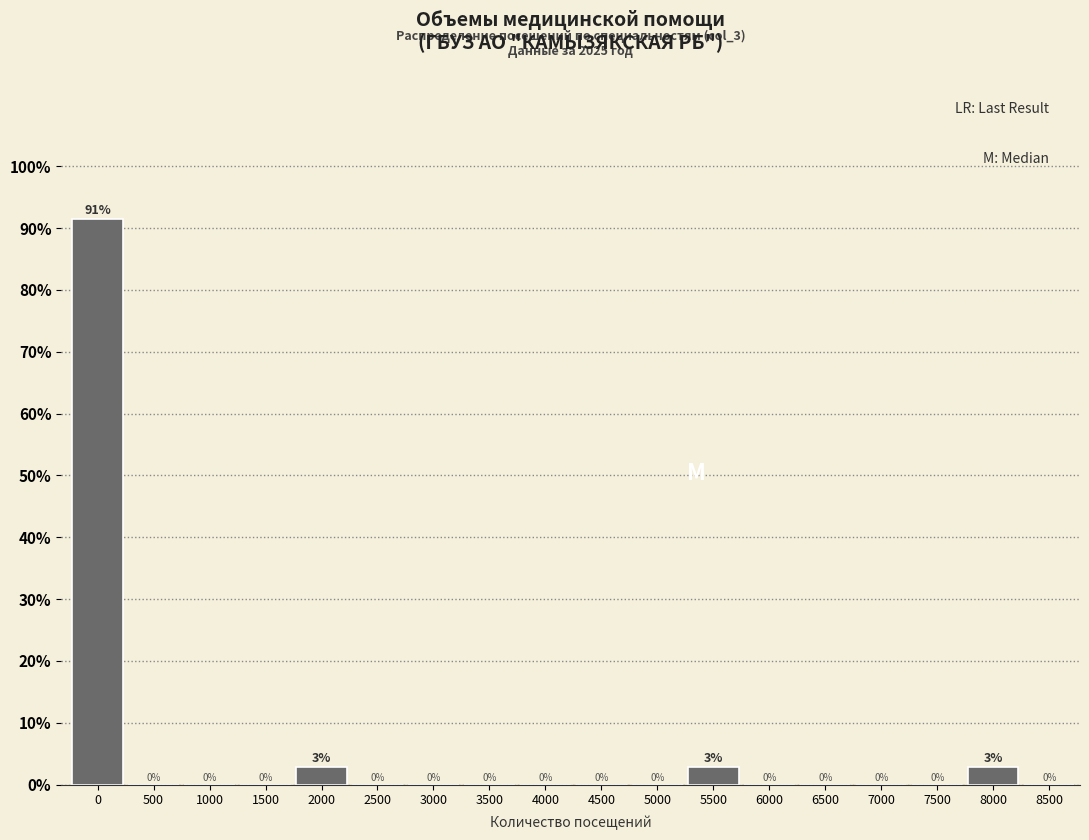

The chart shows a value of 0.0 at 3500. True or false?

True